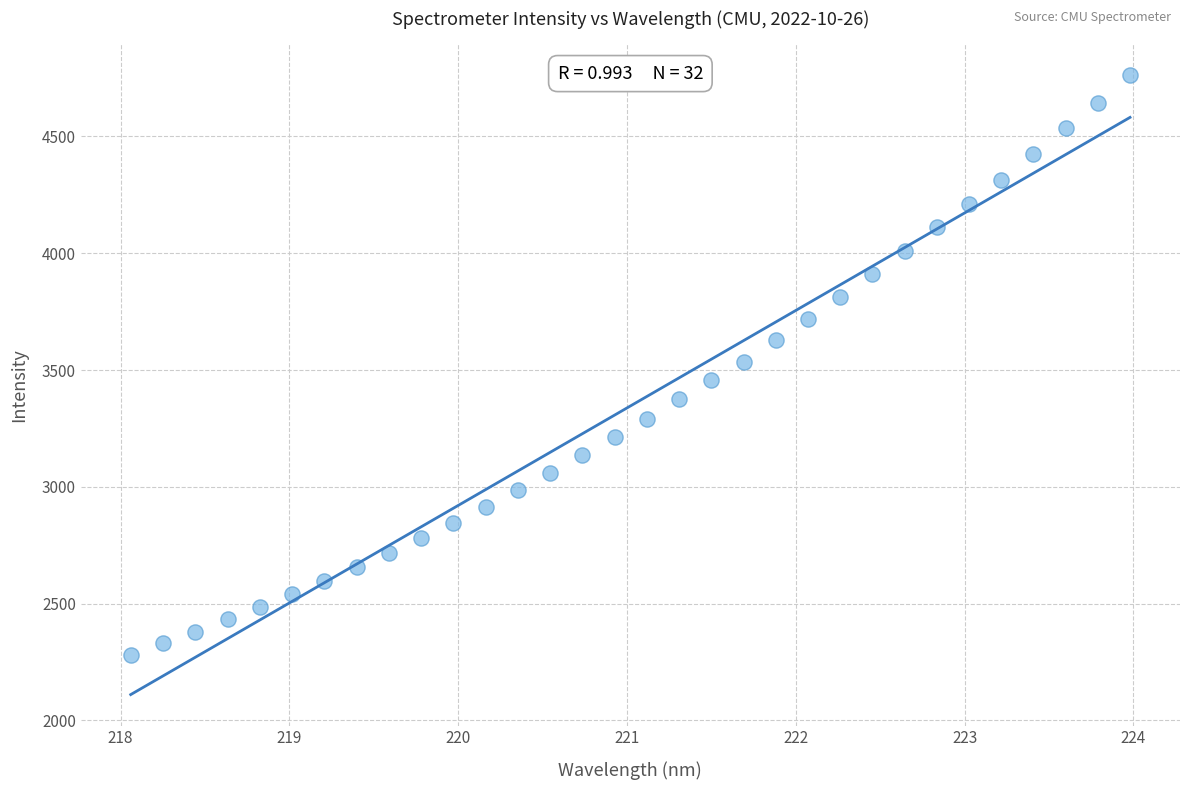

What is the range of Y values (max minus min)?

2484.6